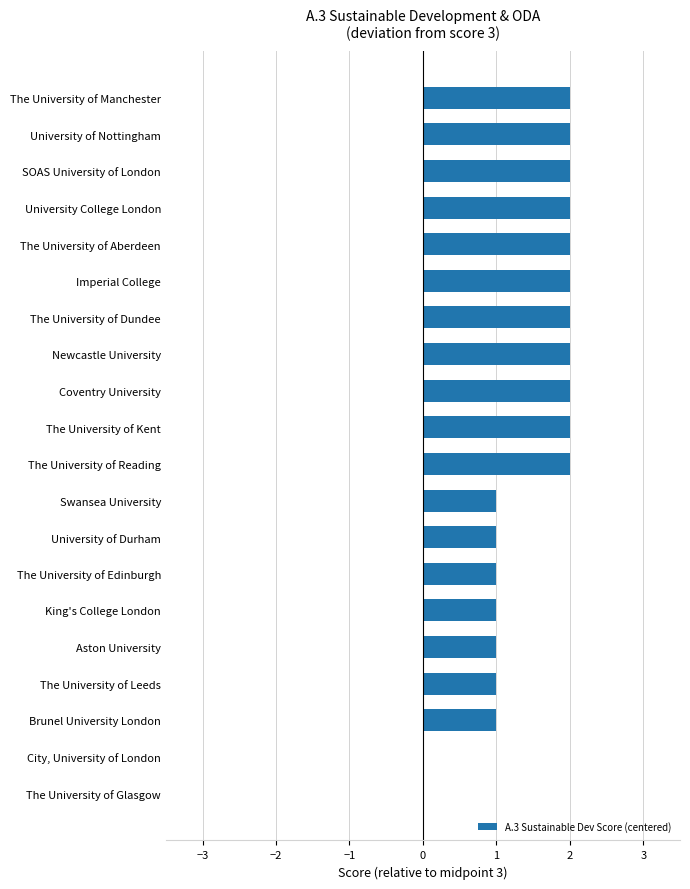

What is the change in value from Brunel University London to Coventry University?

+1